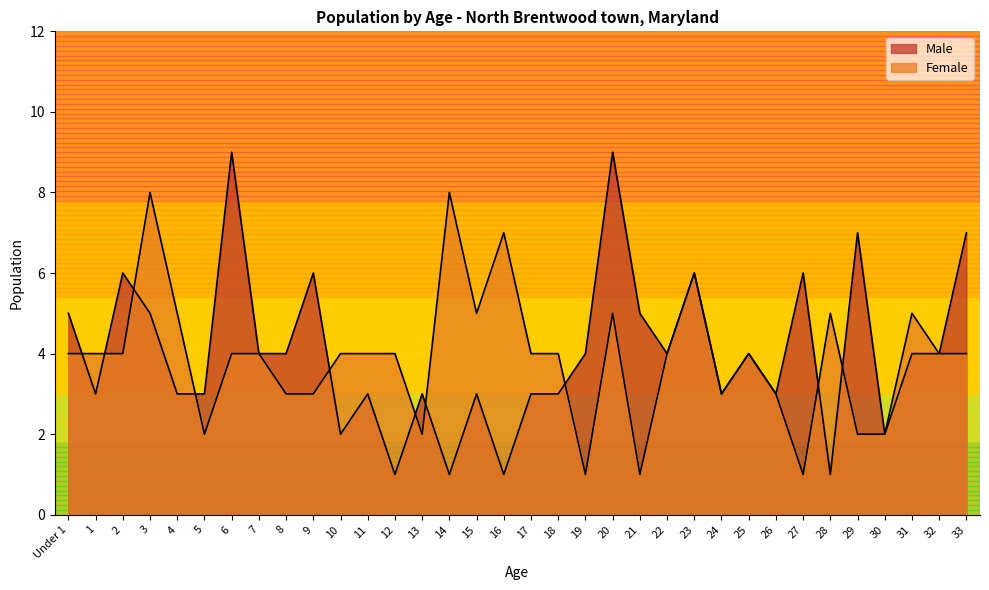

Which category has the highest value across all series?

6